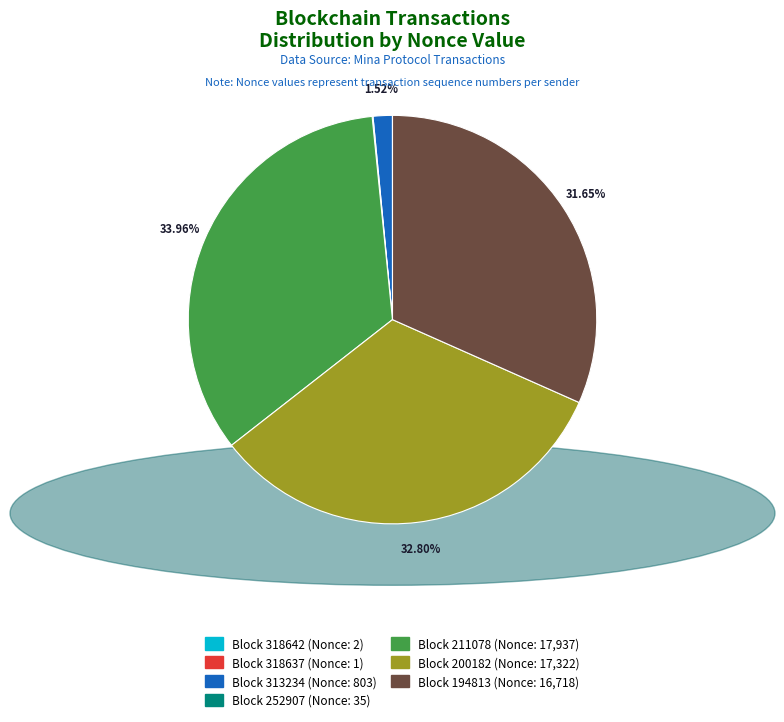

Is there any slice that represents more than half of the pie?

No